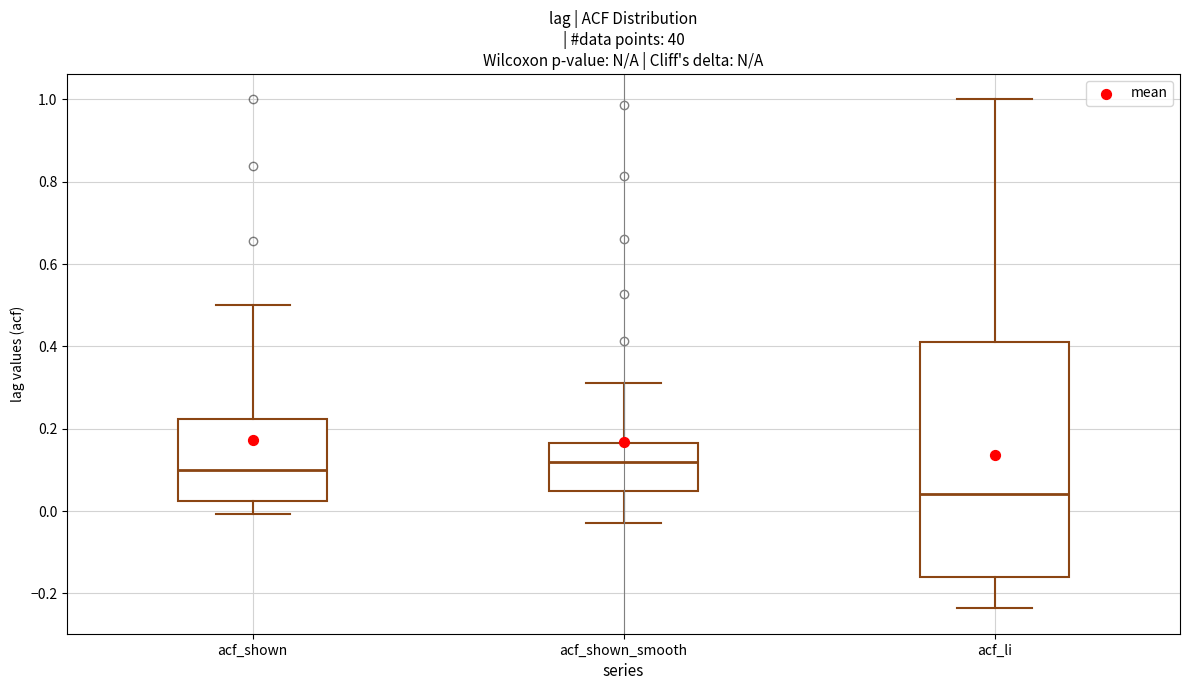

Reading left to right, transcribe this box plot: for each box, give where its median line is, the range the box spans, and where its two whiskers end, as read against the y-axis. The values are not printed on the chart, so give them approximately, as read against the axis.

acf_shown: median 0.10, box 0.02 to 0.22, whiskers 0.00 to 0.50
acf_shown_smooth: median 0.12, box 0.04 to 0.16, whiskers -0.02 to 0.32
acf_li: median 0.04, box -0.16 to 0.42, whiskers -0.24 to 1.00